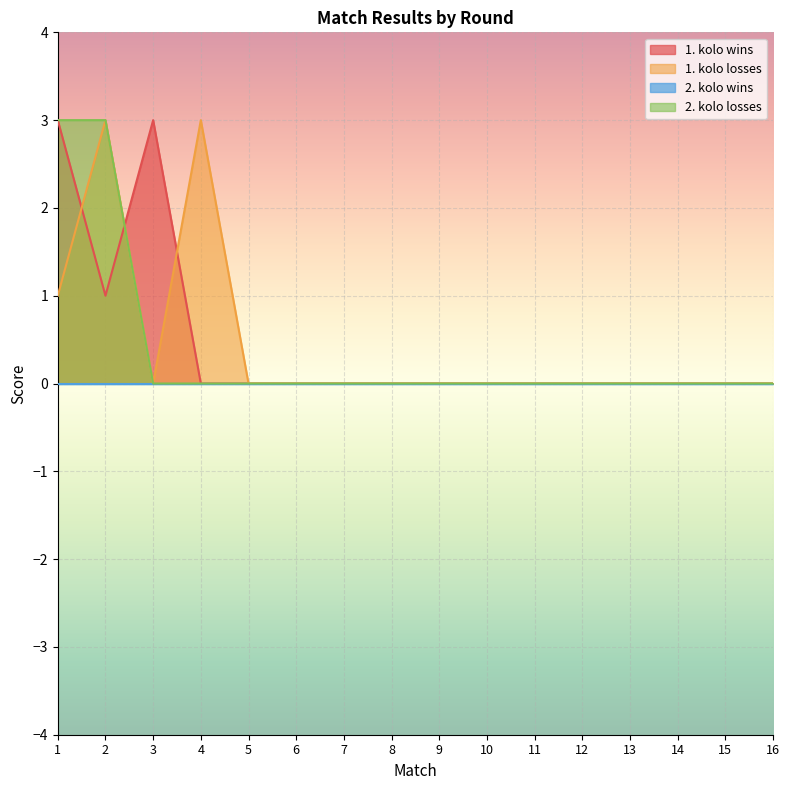

The value of 2. kolo losses at 15 is 1. True or false?

False